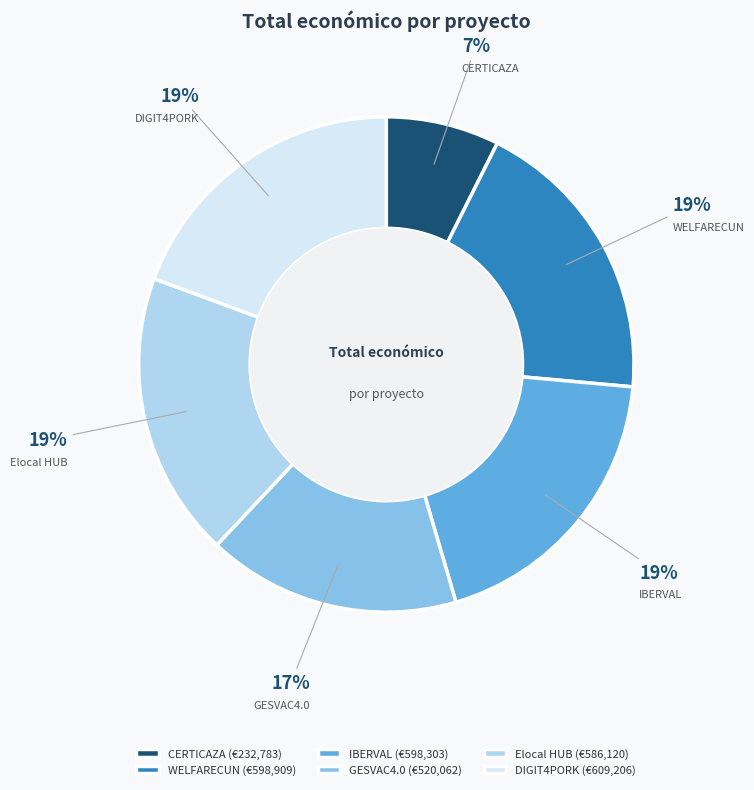

Is there a majority slice in this chart?

No